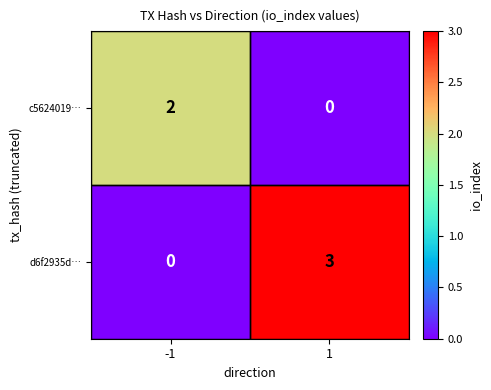

Between -1 and 1, which series saw the biggest shift?

d6f2935d…